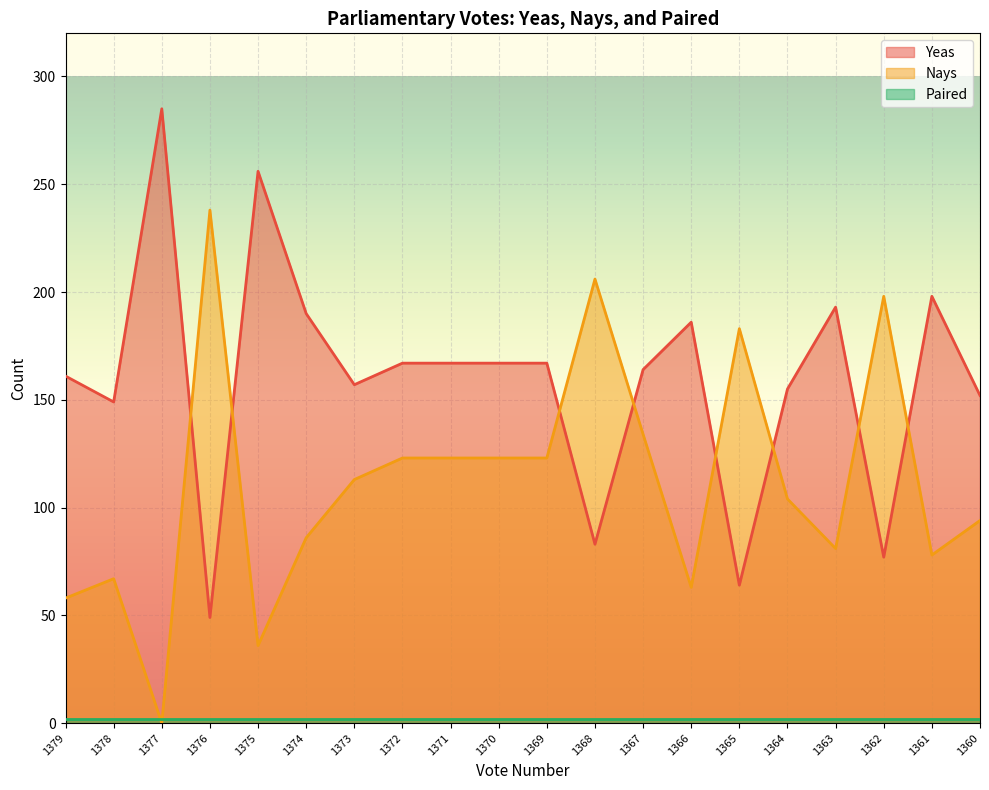

True or false: Nays has a value of 67 at 1378.

True